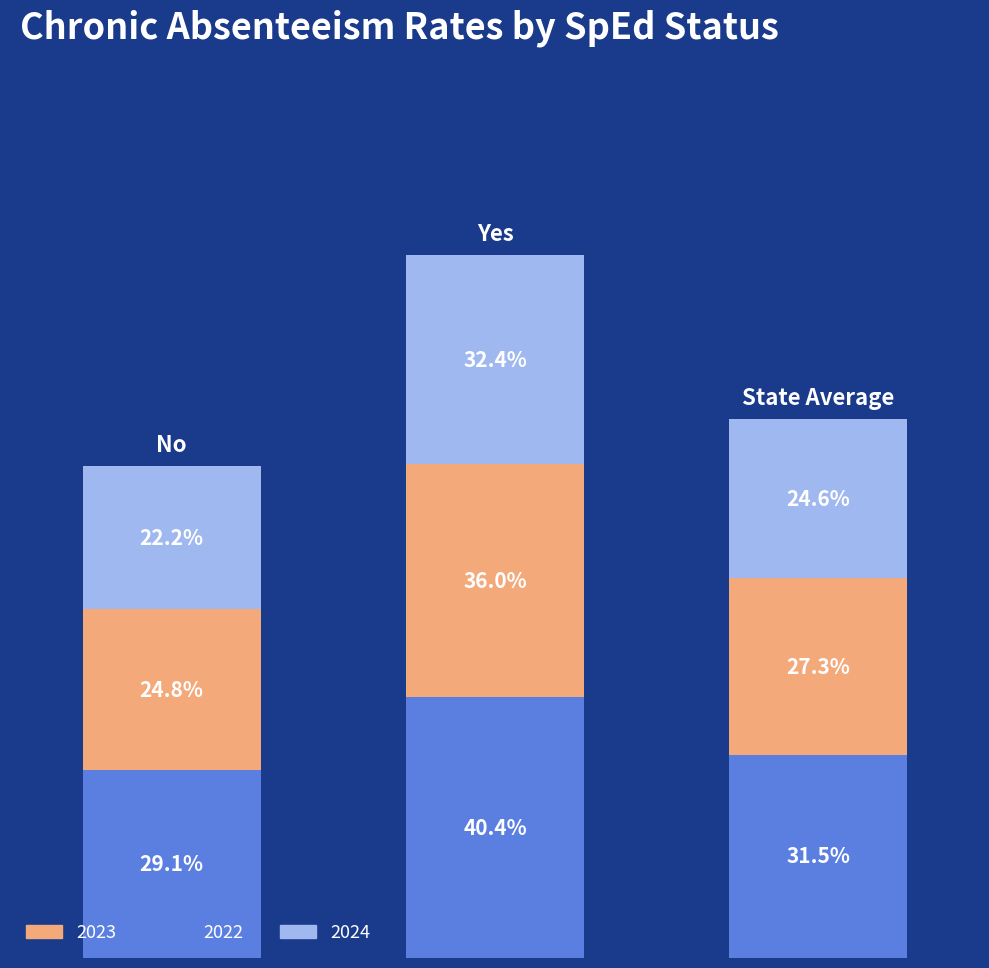

At which label does 2023 reach its peak?

Yes